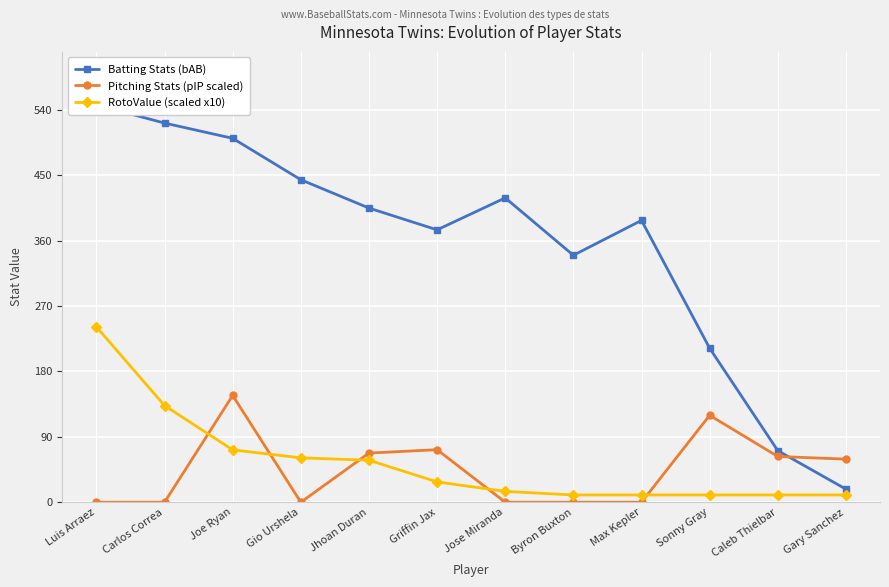

True or false: RotoValue (scaled x10) and Batting Stats (bAB) intersect in this chart.

False